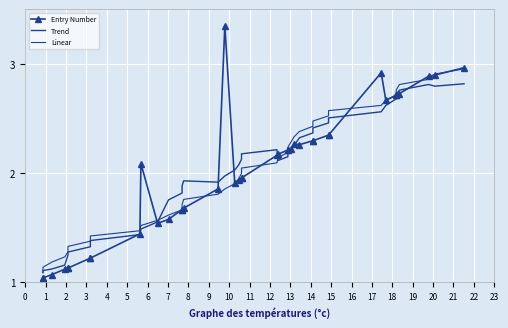

Reading left to right, list all the values displayed in this chart.

Entry Number: 1.0	1.0	1.1	1.1	1.1	1.1	1.2	1.2	1.4	2.1	1.5	1.6	1.7	1.7	1.7	1.9	3.3	1.9	1.9	2.0	2.0	2.2	2.2	2.2	2.2	2.2	2.3	2.3	2.3	2.3	2.3	2.3	2.9	2.7	2.7	2.7	2.7	2.9	2.9	3.0
Trend: 1.1	1.1	1.1	1.2	1.2	1.3	1.3	1.4	1.4	1.5	1.6	1.8	1.8	1.9	1.9	1.9	2.0	2.0	2.1	2.1	2.2	2.2	2.1	2.1	2.2	2.2	2.3	2.3	2.4	2.4	2.5	2.5	2.6	2.6	2.7	2.7	2.8	2.8	2.8	2.8
Linear: 1.1	1.1	1.2	1.2	1.3	1.3	1.4	1.4	1.5	1.5	1.6	1.6	1.7	1.7	1.8	1.8	1.9	1.9	1.9	2.0	2.0	2.1	2.1	2.2	2.2	2.3	2.3	2.4	2.4	2.5	2.5	2.6	2.6	2.7	2.7	2.8	2.8	2.9	2.9	3.0